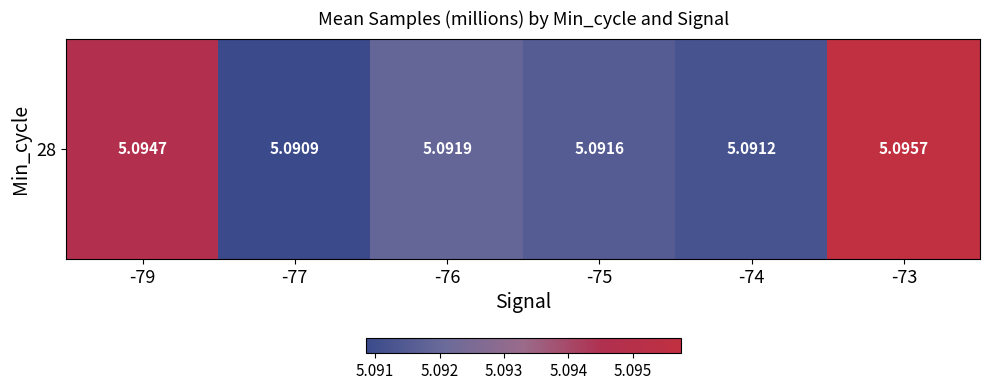

What value does the data have at -76?

5.1